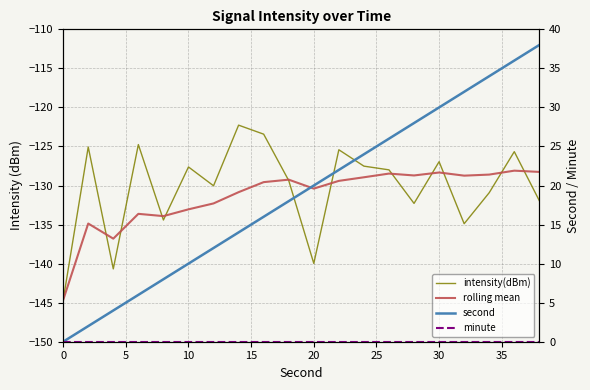

What is the total value across all series at 0?

-289.3